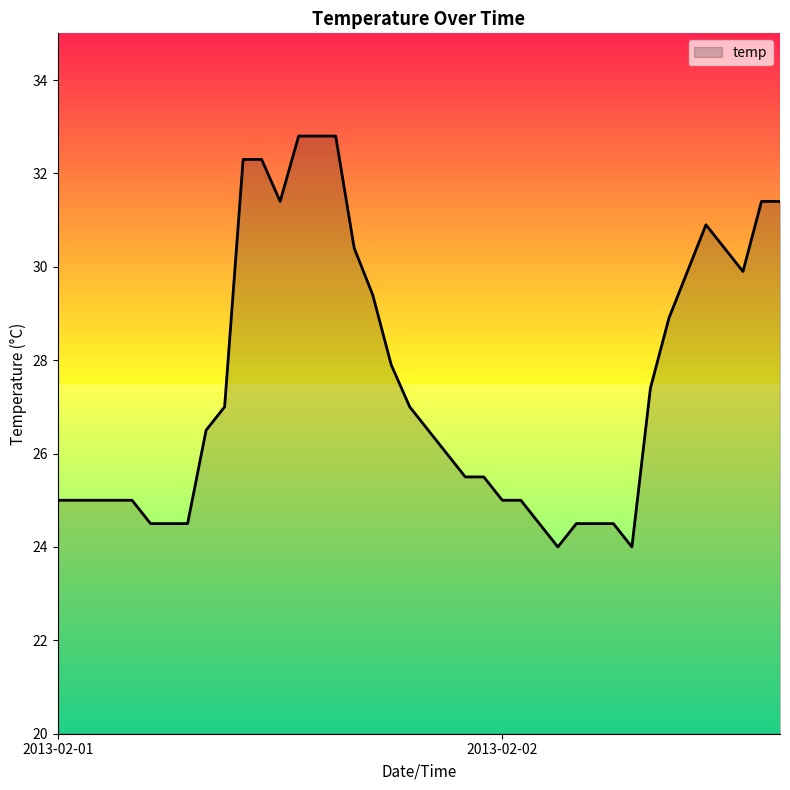

What is the minimum value shown in the chart?

24.0